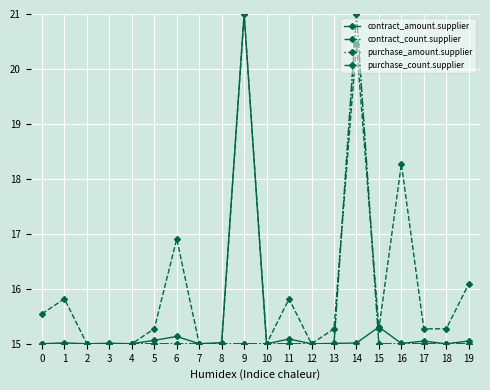

Is this an area chart (filled region under the line)?

No